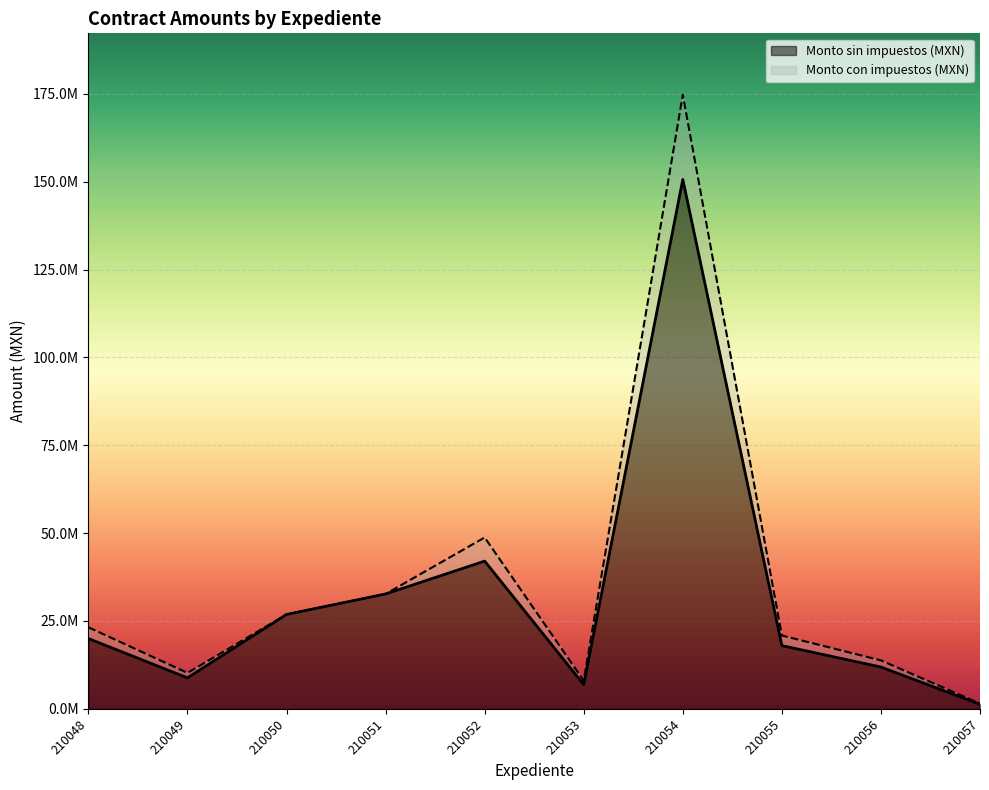

True or false: Monto sin impuestos (MXN) and Monto con impuestos (MXN) intersect in this chart.

False